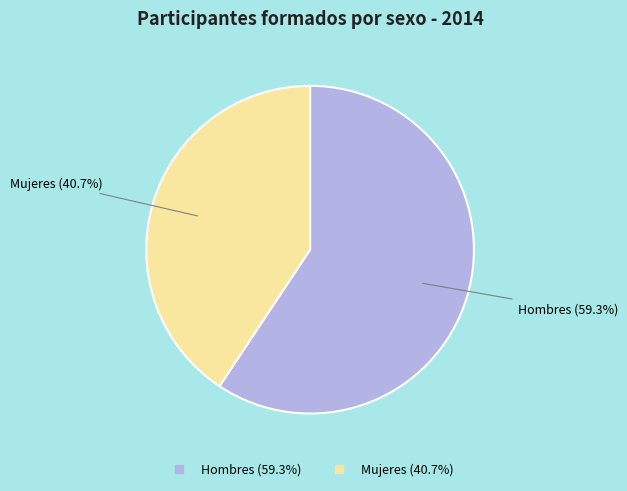

Does any single category account for the majority?

Yes